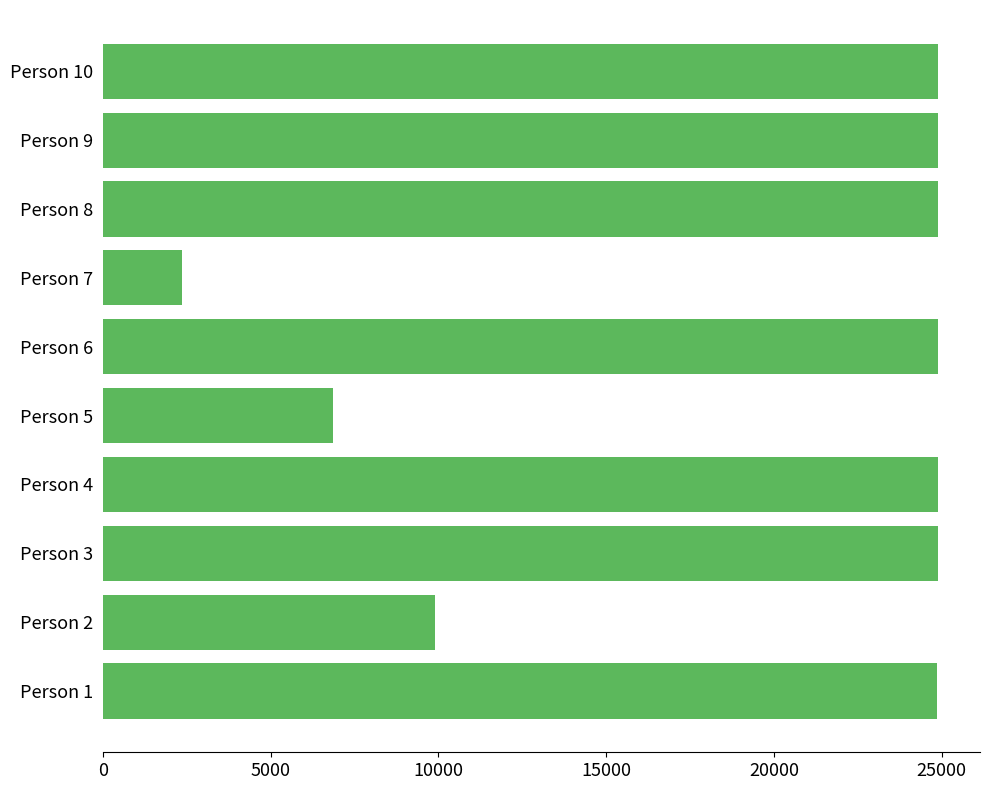

At which label is the value closest to 13628?

Person 2